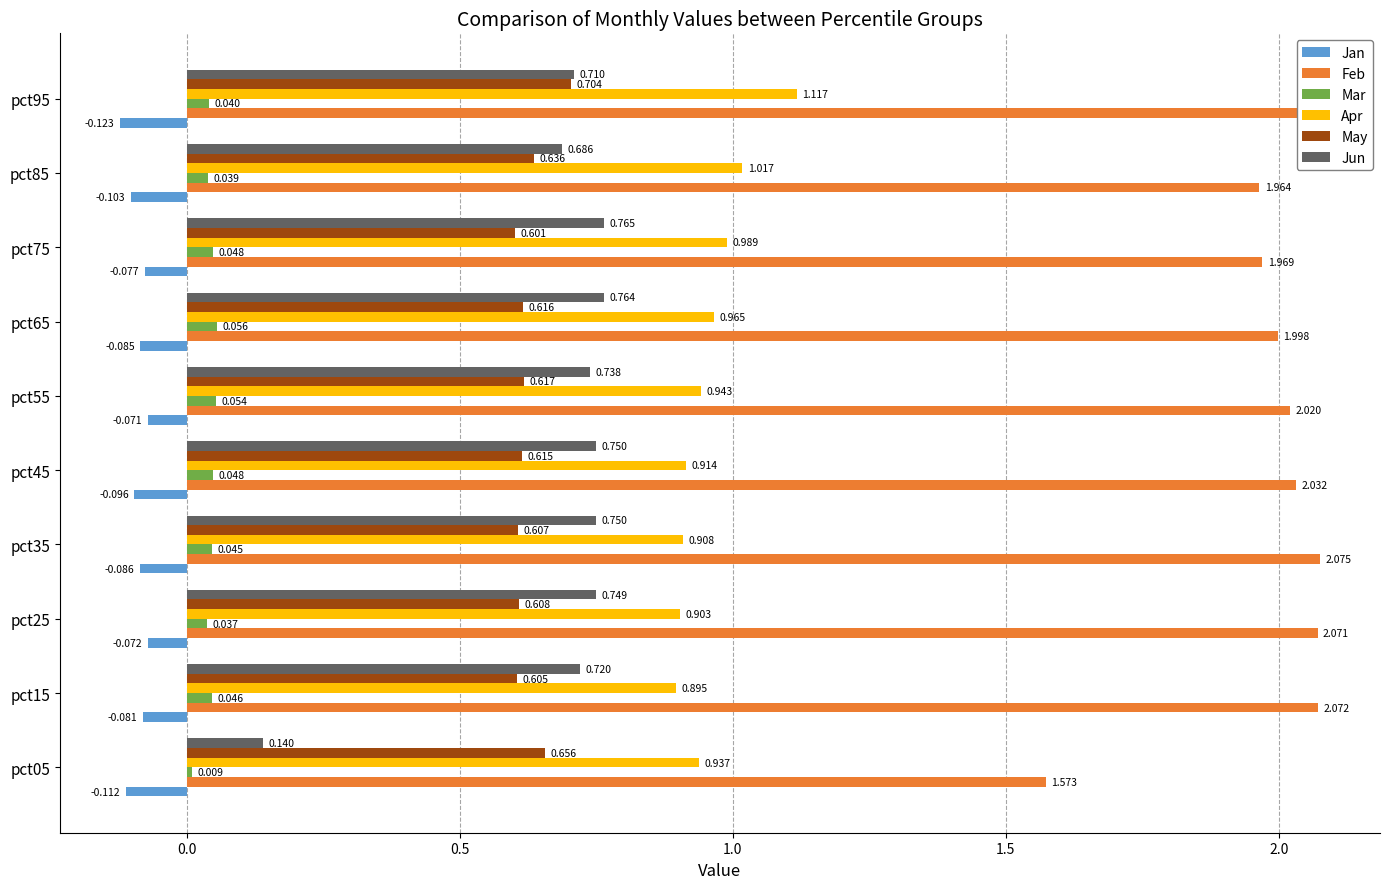

Is the value of May at pct05 greater than the value of Jan at pct65?

Yes